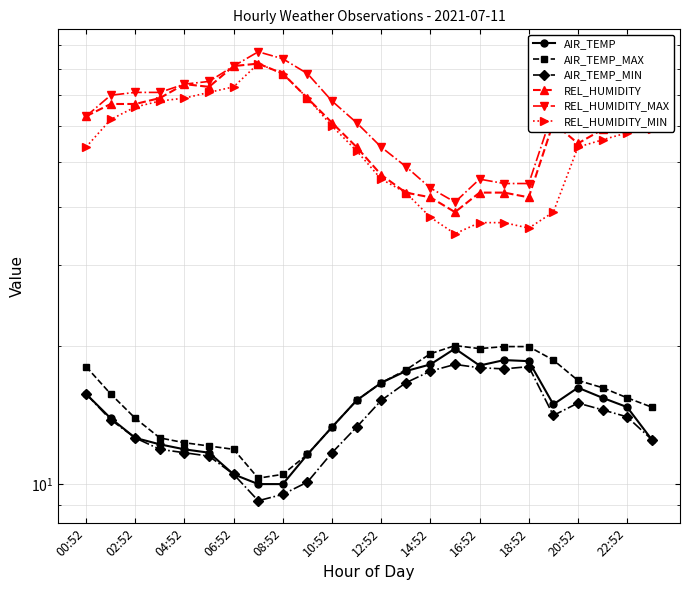

At how many categories does at least one series exceed 76?

4